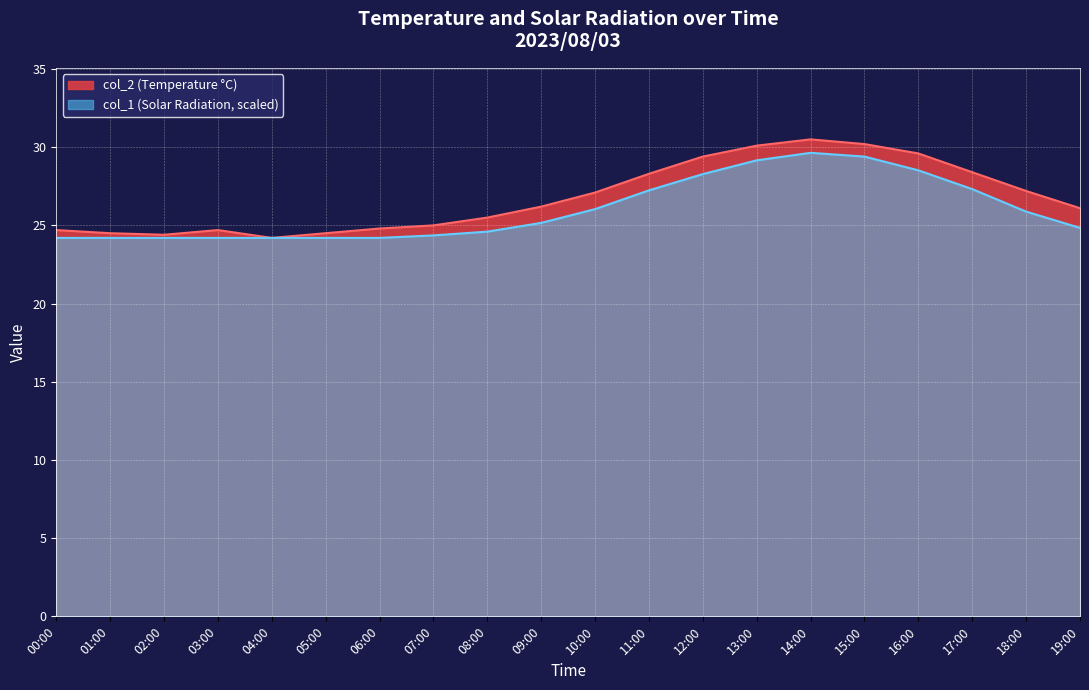

List the series in order of their peak value, highest first.

col_2 (Temperature °C), col_1 (Solar Radiation, scaled)